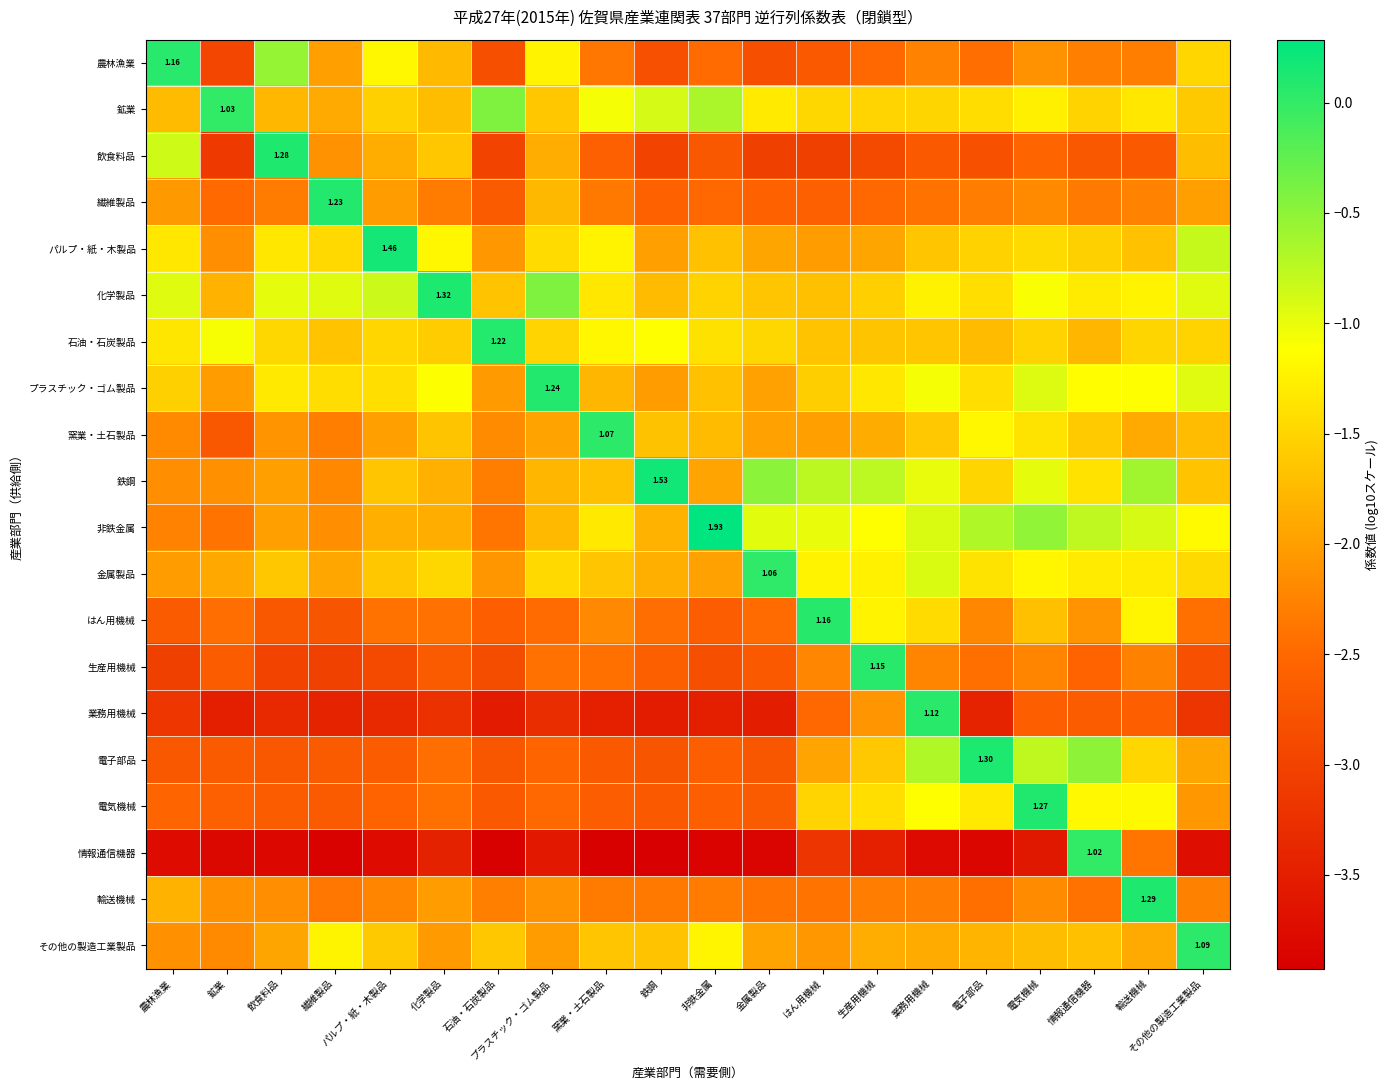

Which has a higher value, 情報通信機器 or 繊維製品?

繊維製品